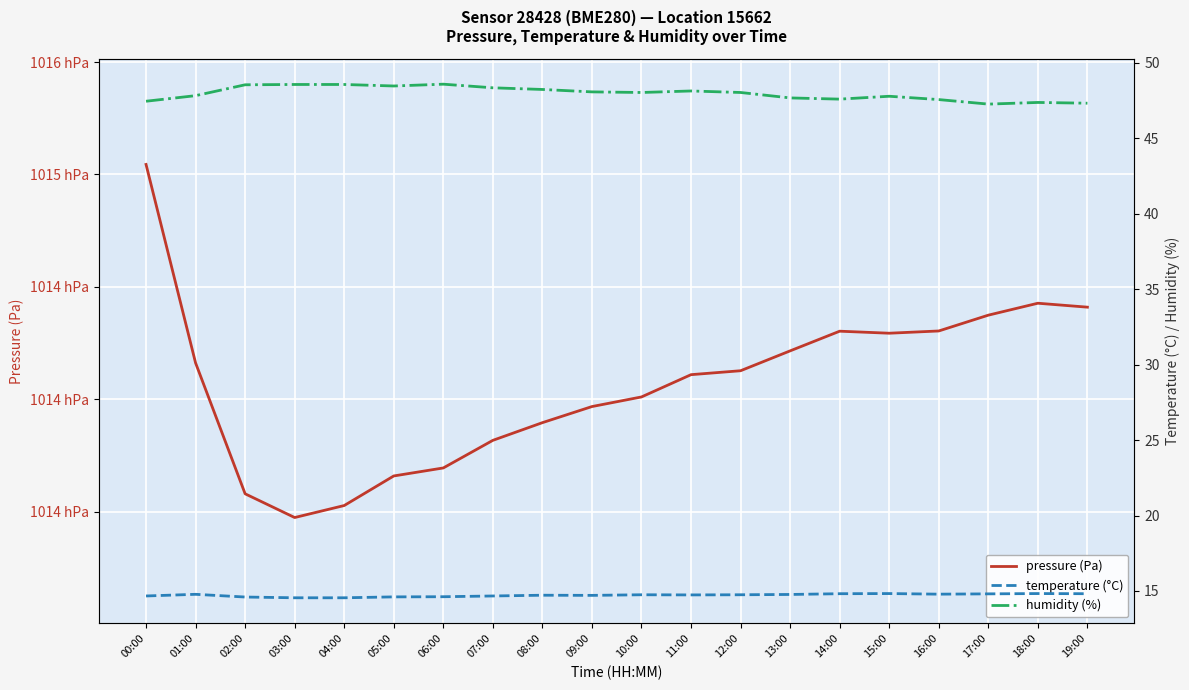

True or false: pressure (Pa) and humidity (%) intersect in this chart.

False